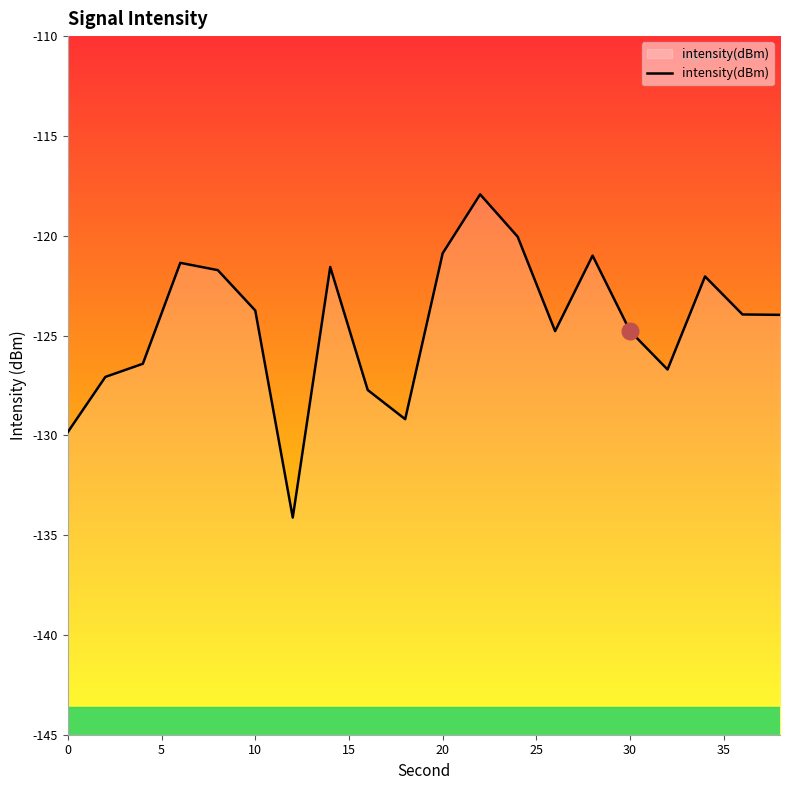

What is the difference between the maximum and minimum values?

16.2